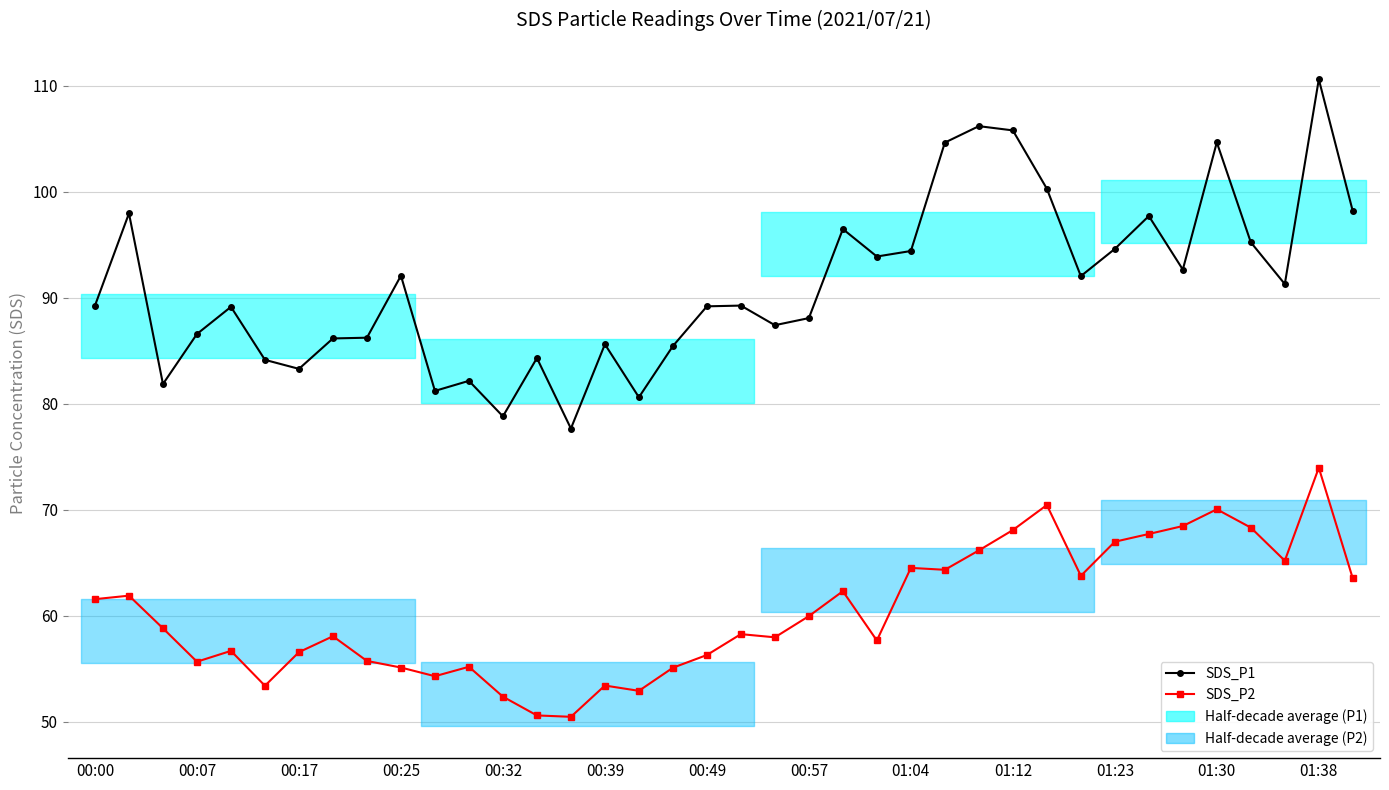

Is the value of SDS_P2 at 25 greater than the value of SDS_P1 at 00:57?

No